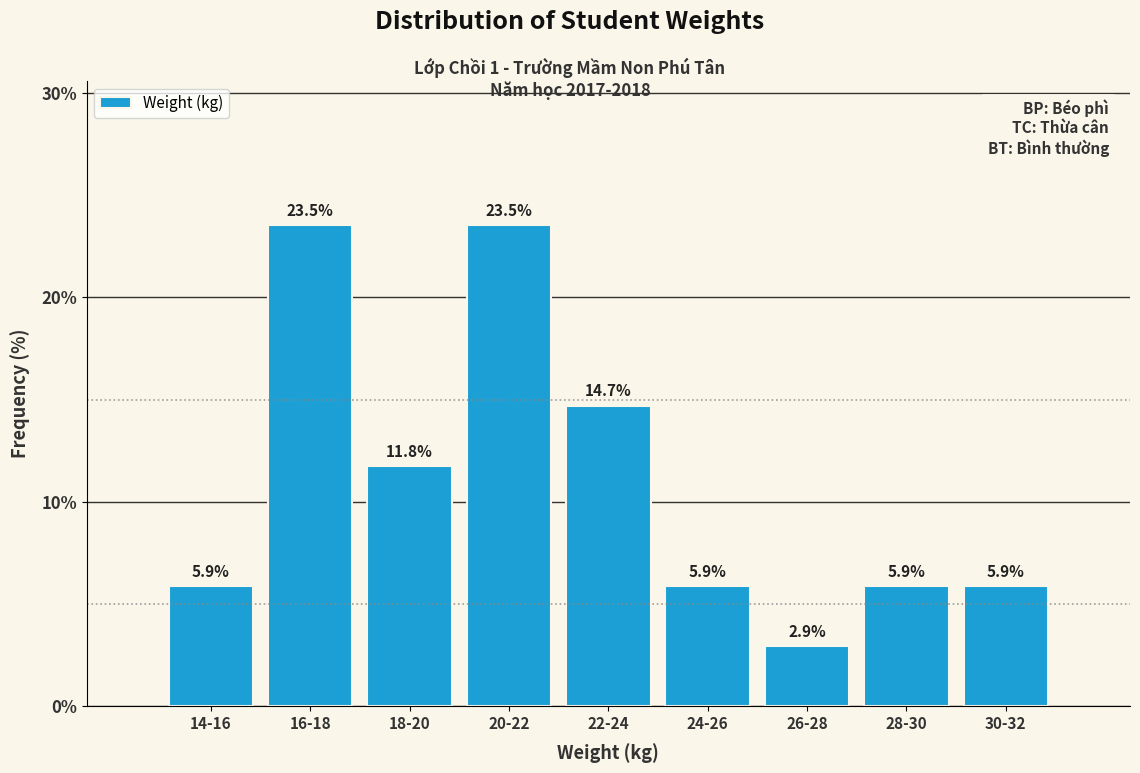

Reading left to right, transcribe all the data shown in this chart.

14-16=5.9	16-18=23.5	18-20=11.8	20-22=23.5	22-24=14.7	24-26=5.9	26-28=2.9	28-30=5.9	30-32=5.9